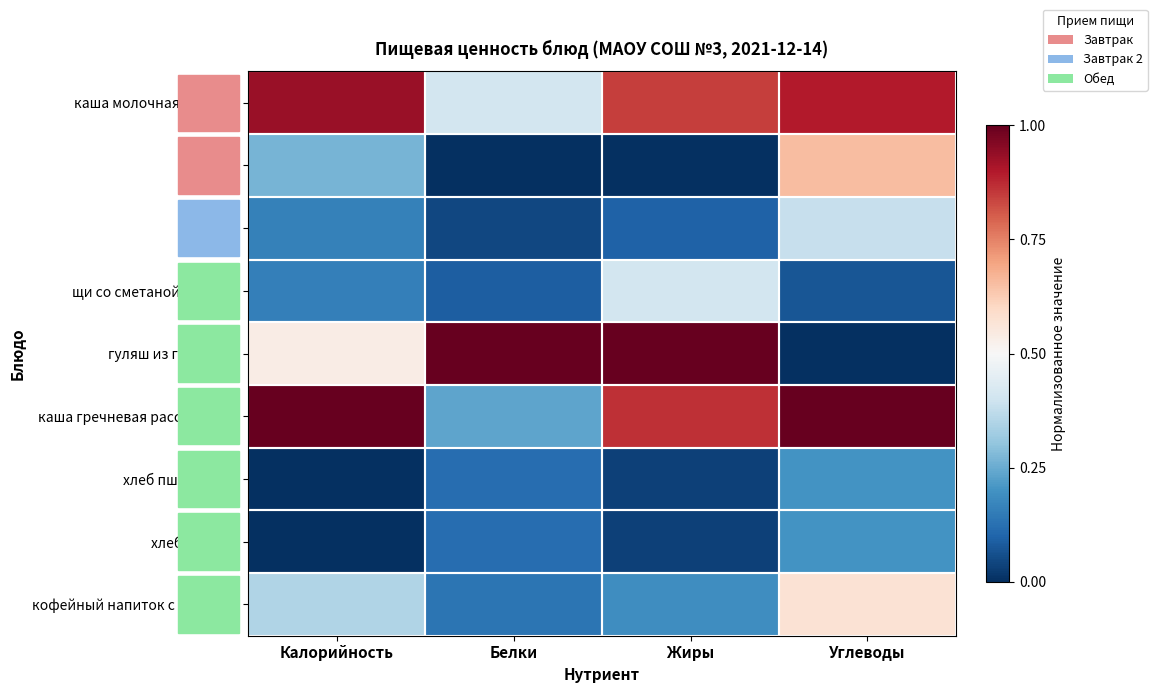

At Калорийность, list the series in order from smallest to largest.

хлеб пшеничный, хлеб ржаной, щи со сметаной и мясом, яблоко, кисель, кофейный напиток с молоком, гуляш из говядины, каша молочная ячневая, каша гречневая рассыпчатая